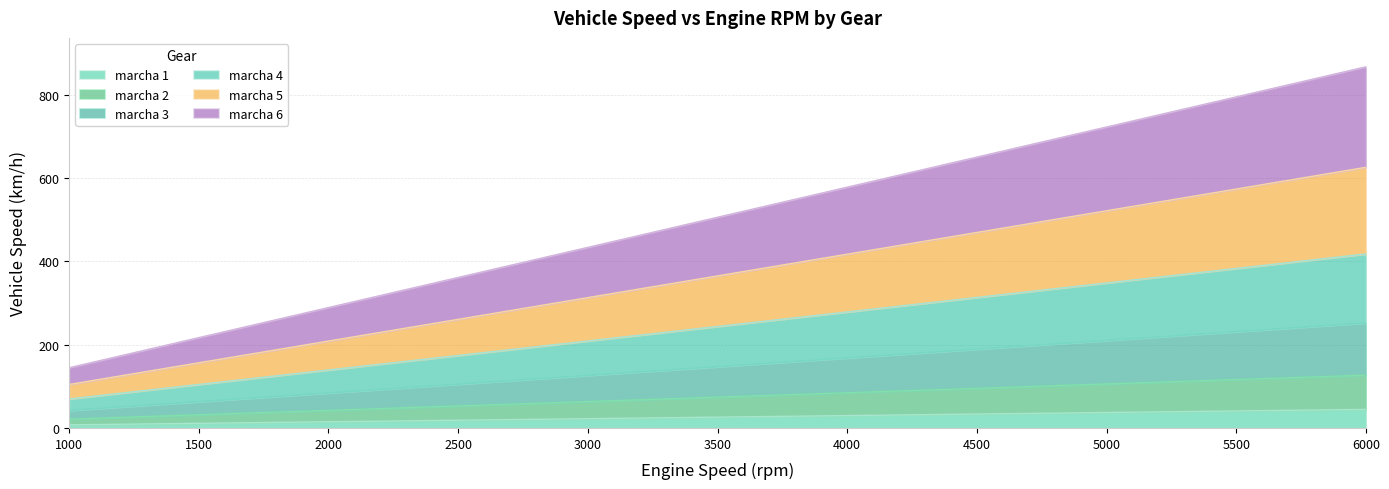

Reading left to right, list all the values displayed in this chart.

marcha 1: 1000=7.4	1500=11.1	2000=14.9	2500=18.6	3000=22.3	3500=26.0	4000=29.7	4500=33.4	5000=37.1	5500=40.8	6000=44.6
marcha 2: 1000=21.2	1500=31.7	2000=42.3	2500=52.9	3000=63.5	3500=74.1	4000=84.6	4500=95.2	5000=105.8	5500=116.4	6000=127.0
marcha 3: 1000=144.6	1500=216.9	2000=289.3	2500=361.6	3000=433.9	3500=506.2	4000=578.5	4500=650.8	5000=723.2	5500=795.5	6000=867.8
marcha 4: 1000=42.0	1500=63.1	2000=84.1	2500=105.1	3000=126.1	3500=147.1	4000=168.2	4500=189.2	5000=210.2	5500=231.2	6000=252.2
marcha 5: 1000=69.7	1500=104.5	2000=139.4	2500=174.2	3000=209.1	3500=243.9	4000=278.8	4500=313.6	5000=348.4	5500=383.3	6000=418.1
marcha 6: 1000=104.4	1500=156.6	2000=208.8	2500=260.9	3000=313.1	3500=365.3	4000=417.5	4500=469.7	5000=521.9	5500=574.1	6000=626.3